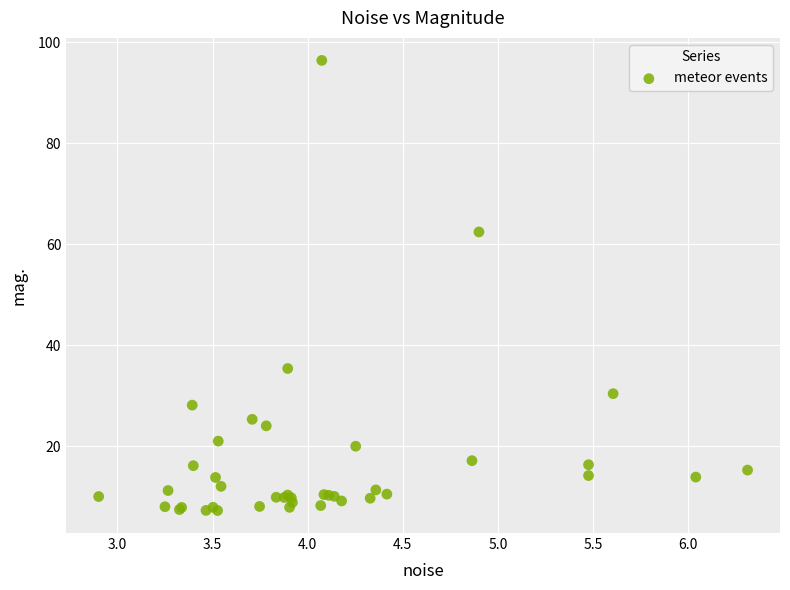

What Y value in the scatter plot is closest to 51?

62.5